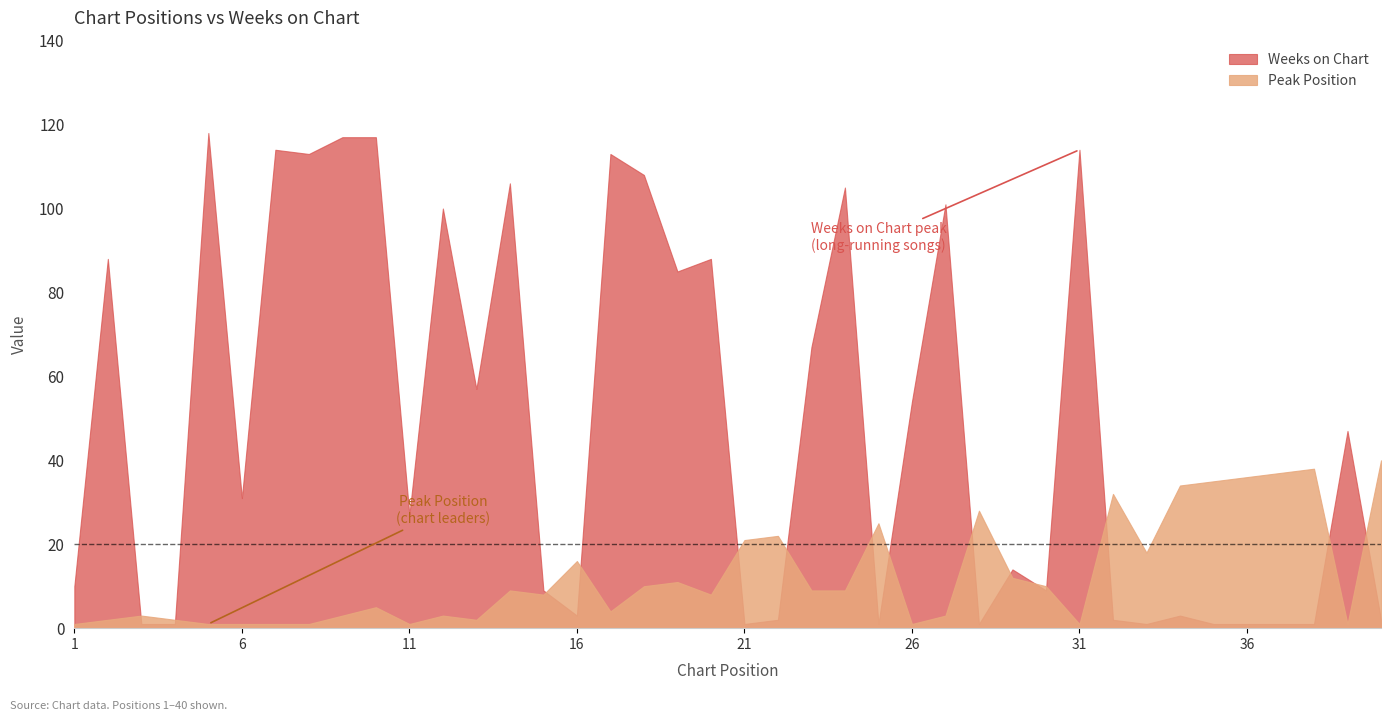

Where do Weeks on Chart and Peak Position first cross each other?

2 and 3